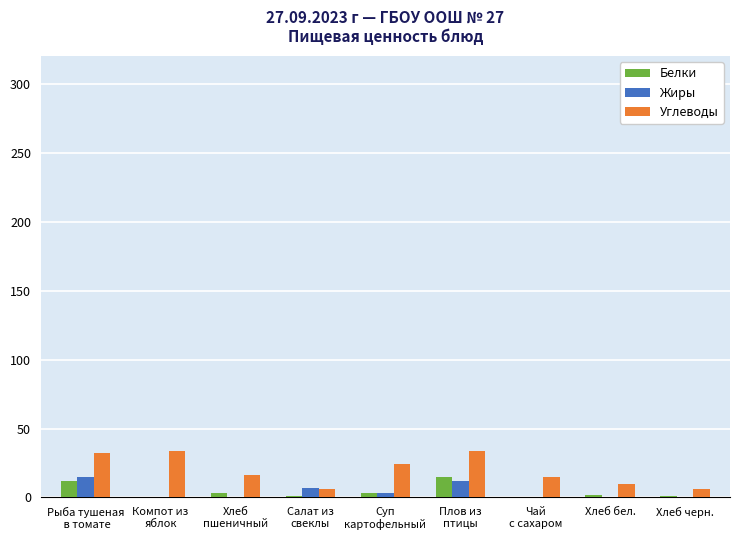

Count the number of data series in this chart.

3